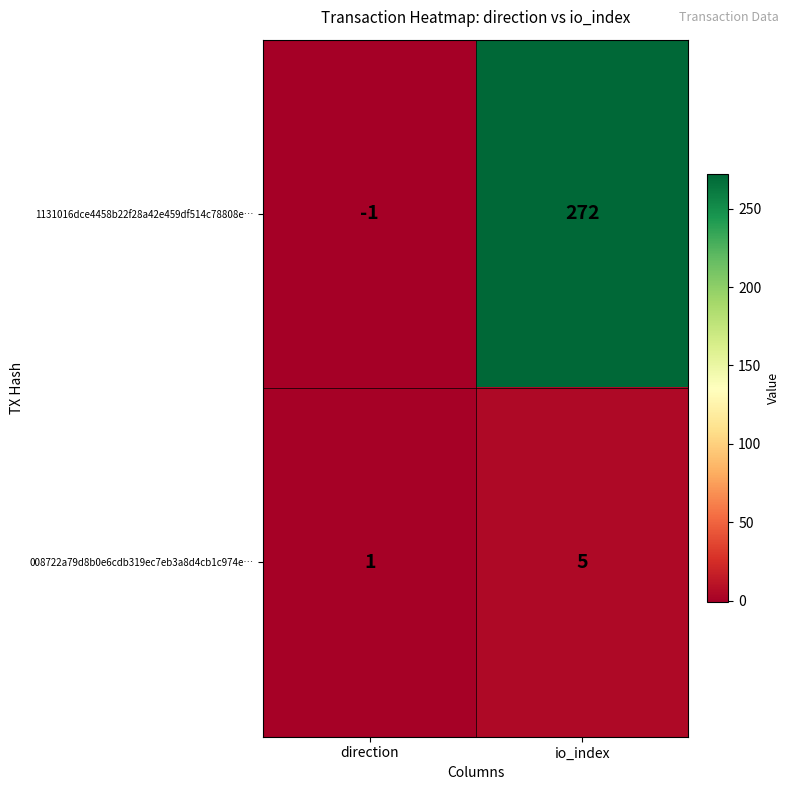

How many values in the 008722a79d8b0e6cdb319ec7eb3a8d4cb1c974e… series are below 5?

1